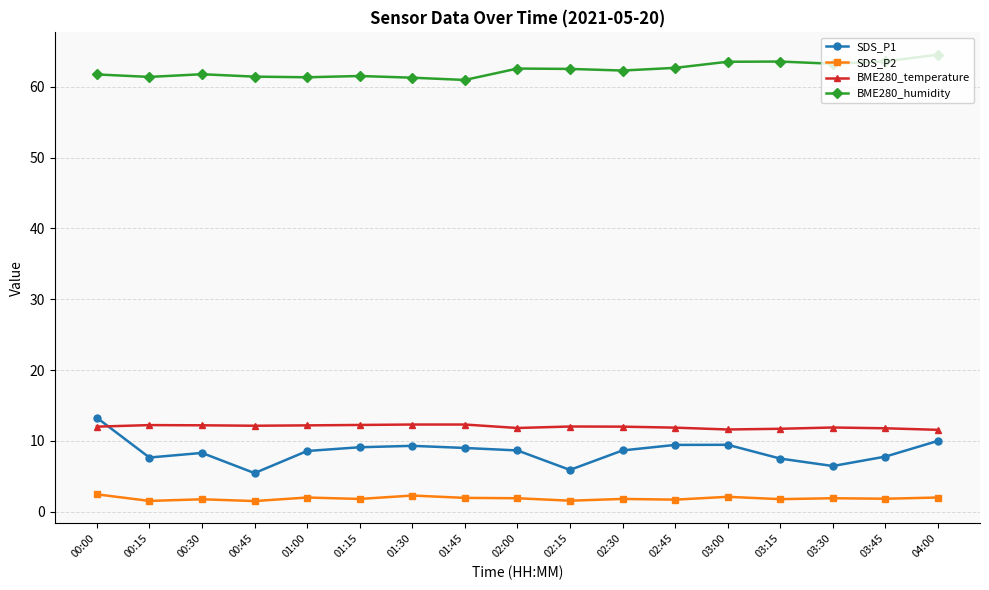

What is the minimum value for SDS_P2?

1.5